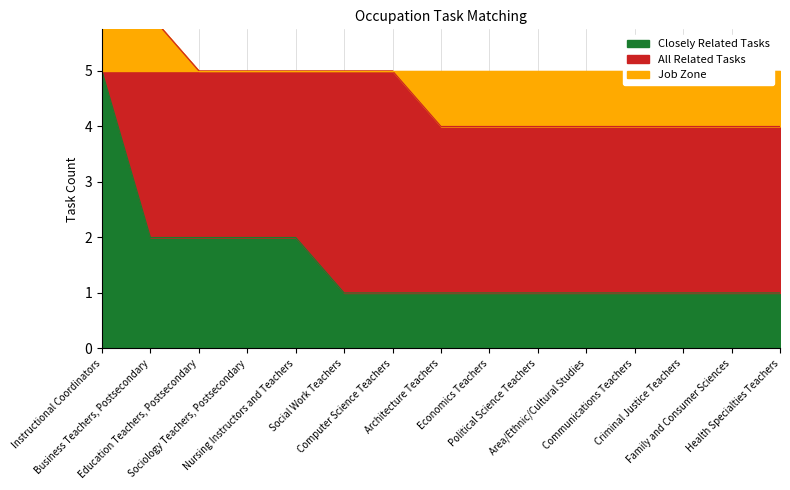

What is the highest value of the Closely Related Tasks series?

5